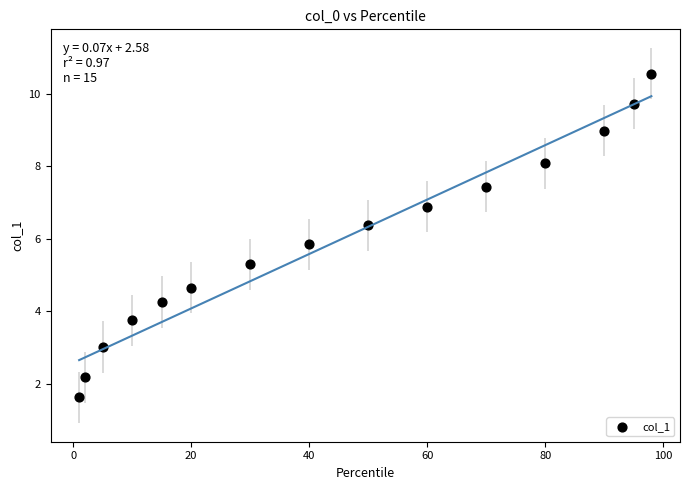

What Y value in the scatter plot is closest to 6?

5.9